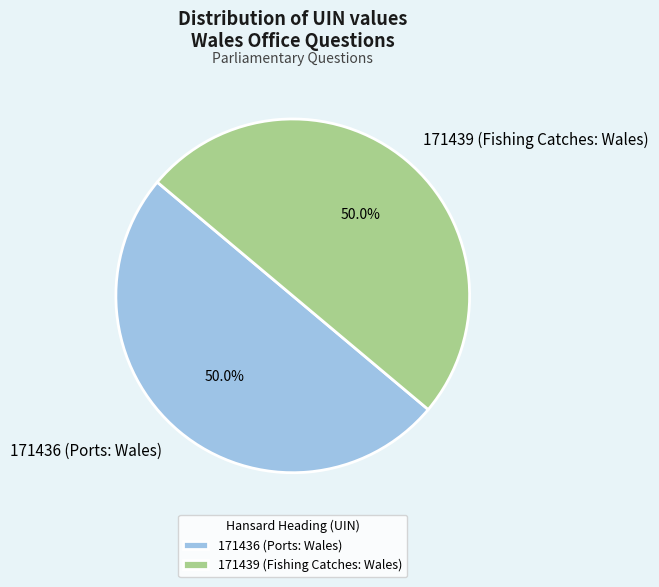

What portion of the pie excludes 171436 (Ports: Wales)?

50.0%